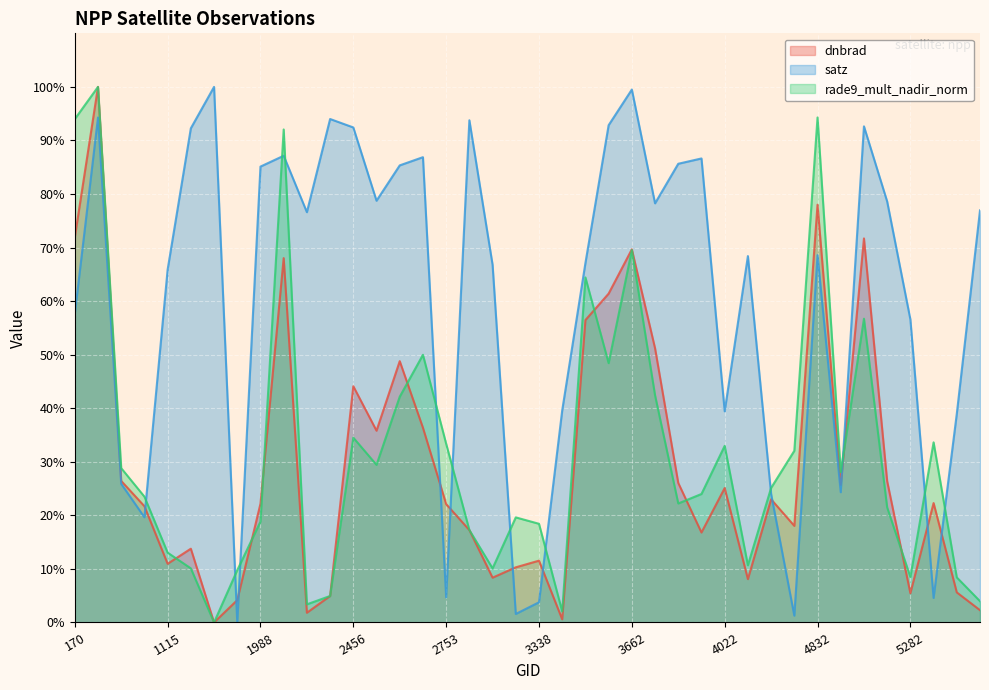

Is it true that dnbrad equals 15.7 at 2690?

False